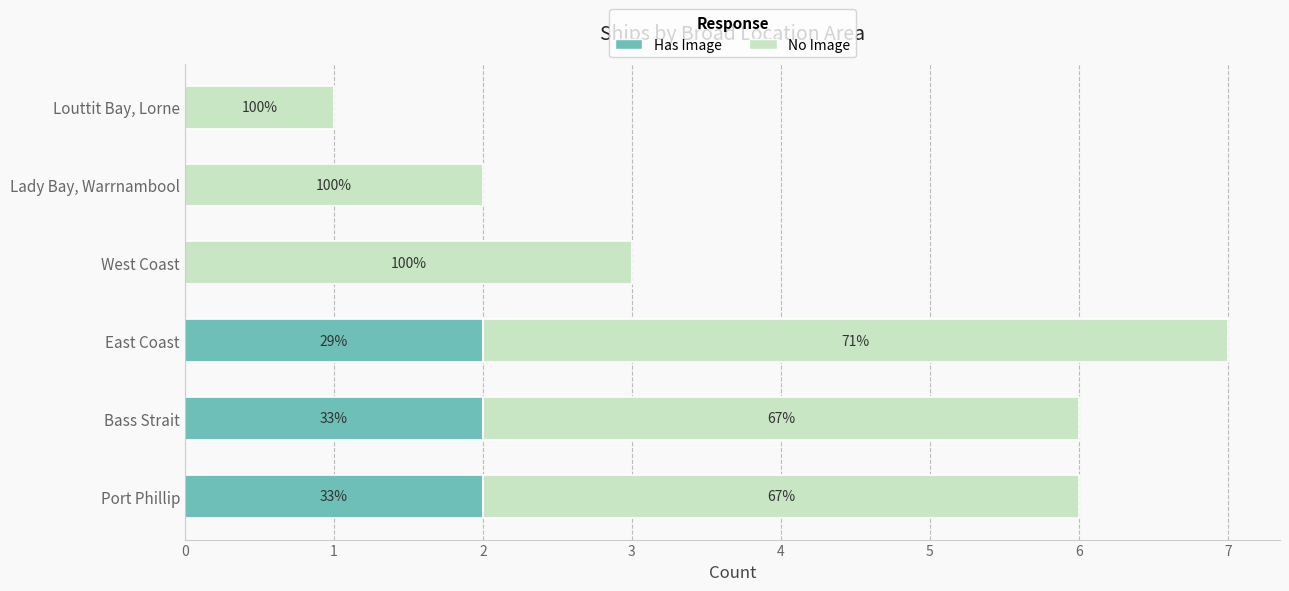

What are all the series names shown in the legend?

Has Image, No Image